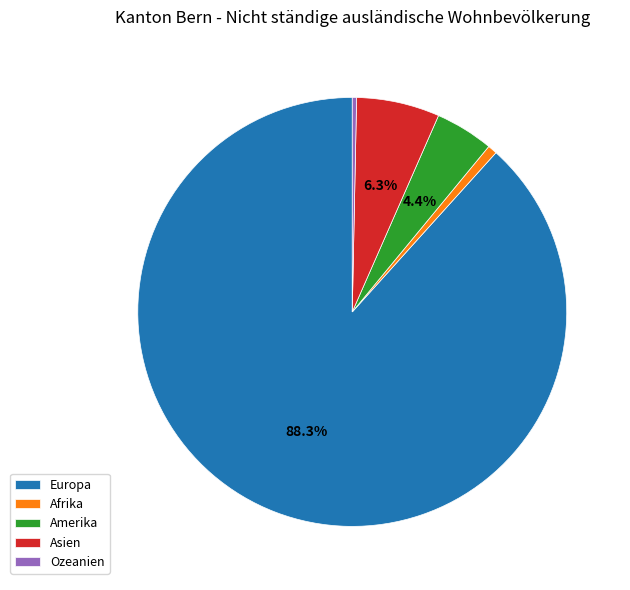

Which has a higher value, Asien or Ozeanien?

Asien